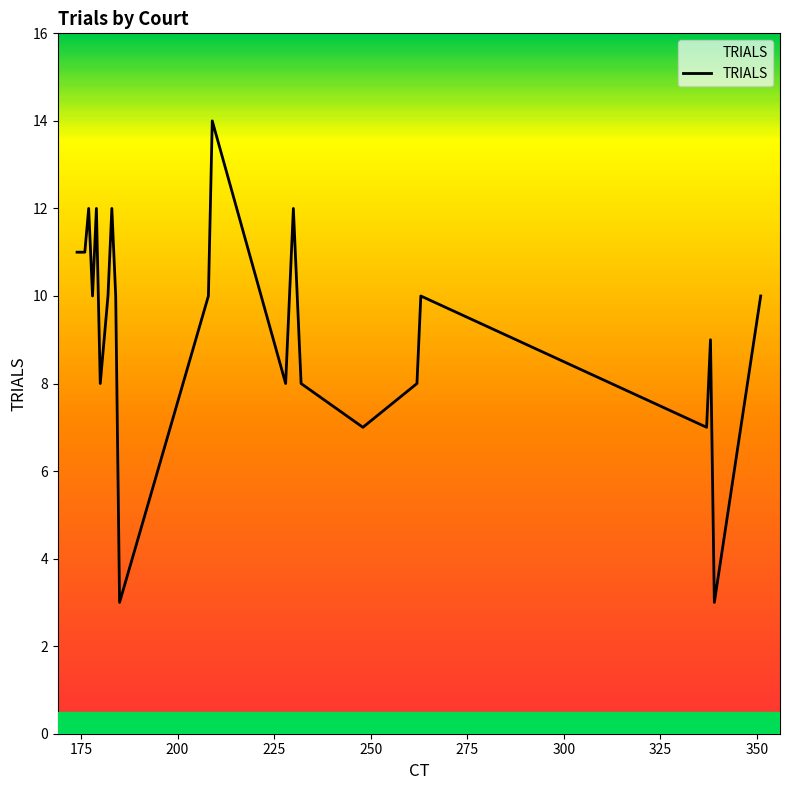

Does the chart display data point markers on the line(s)?

No